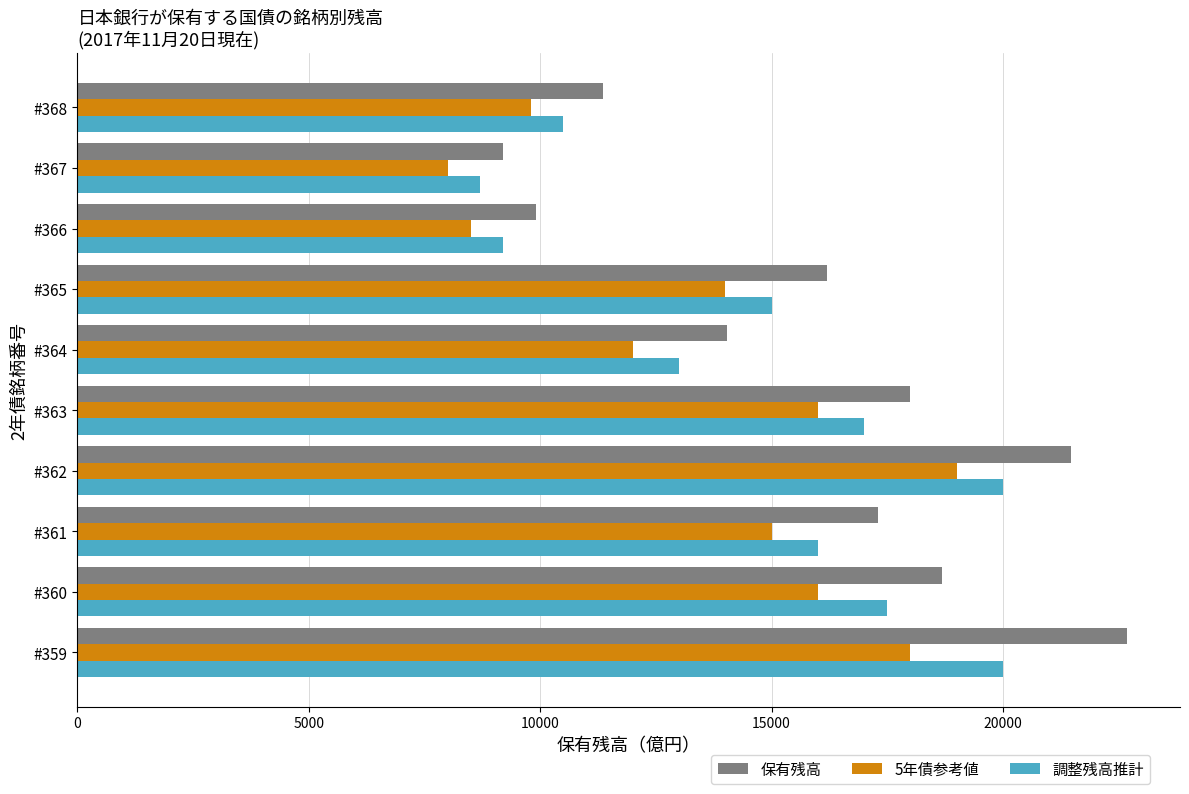

Rank the series by their maximum value, from lowest to highest.

5年債参考値, 調整残高推計, 保有残高